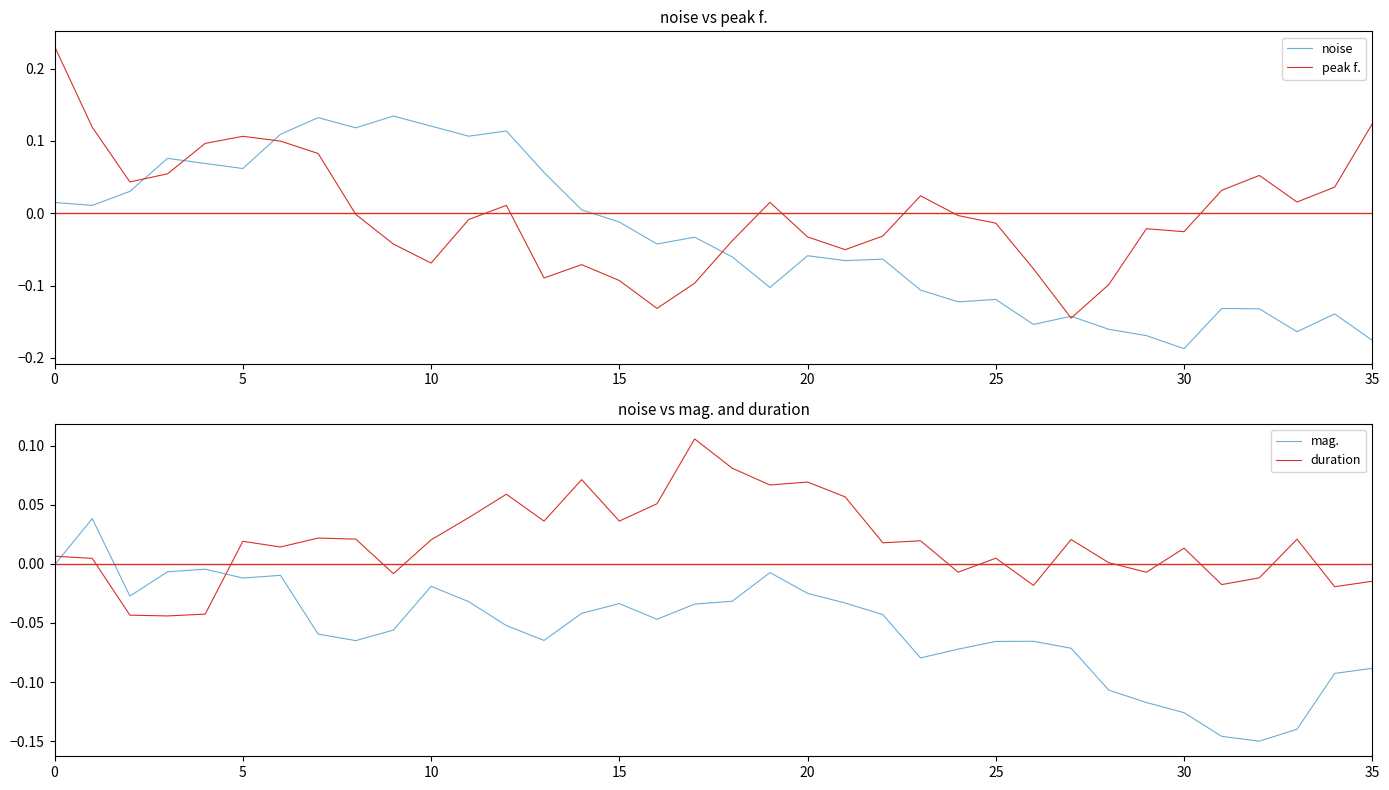

Which has a higher value, 15 or 13?

13